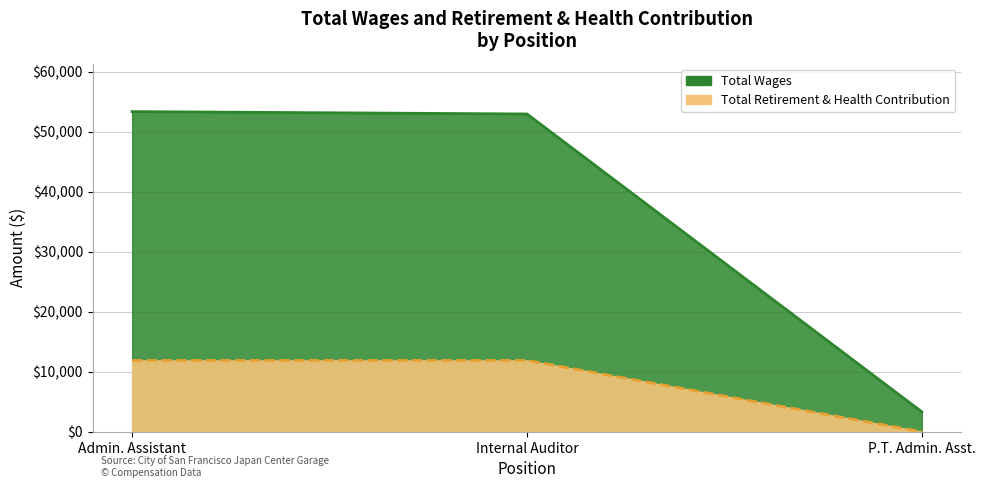

What is the total value across all series at Internal Auditor?

64842